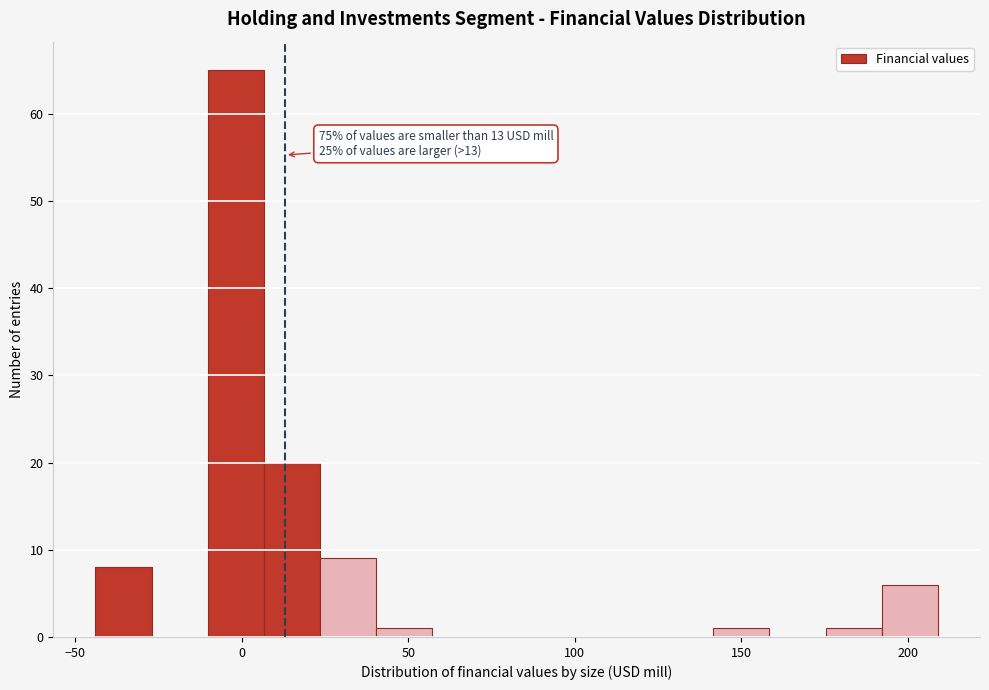

Read against the x-axis, roughly where is the centre of the tallest bar?

0